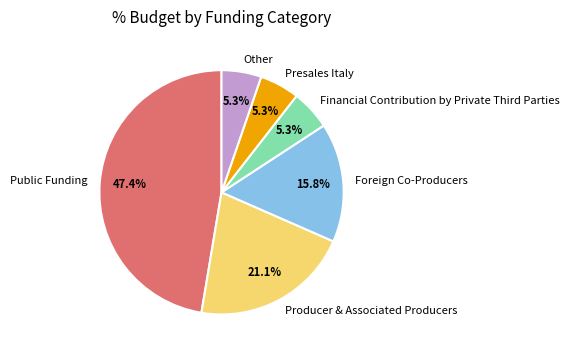

Which category has the biggest portion of the pie?

Public Funding